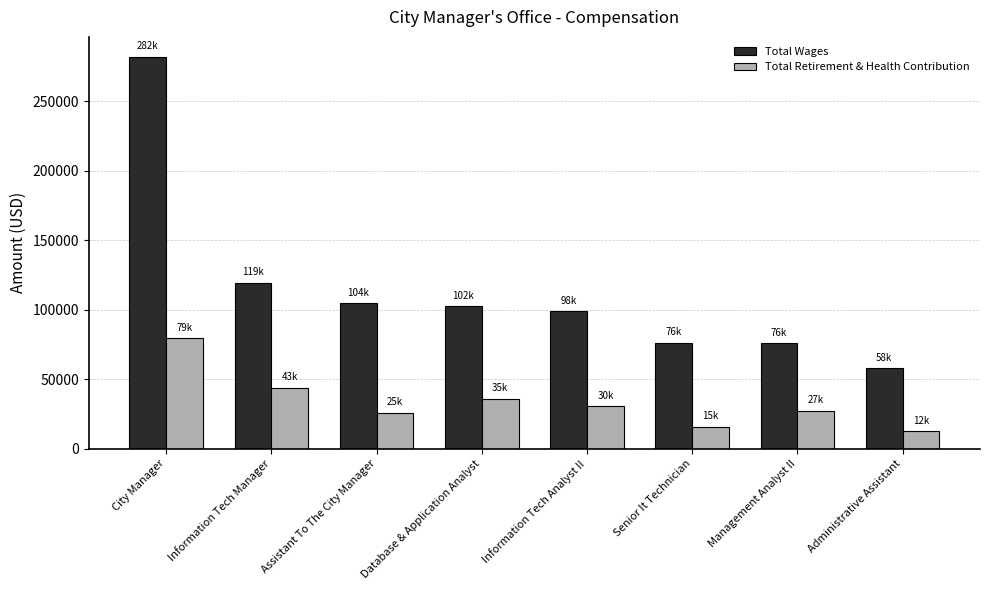

What is the average value of the Total Retirement & Health Contribution series?

33941